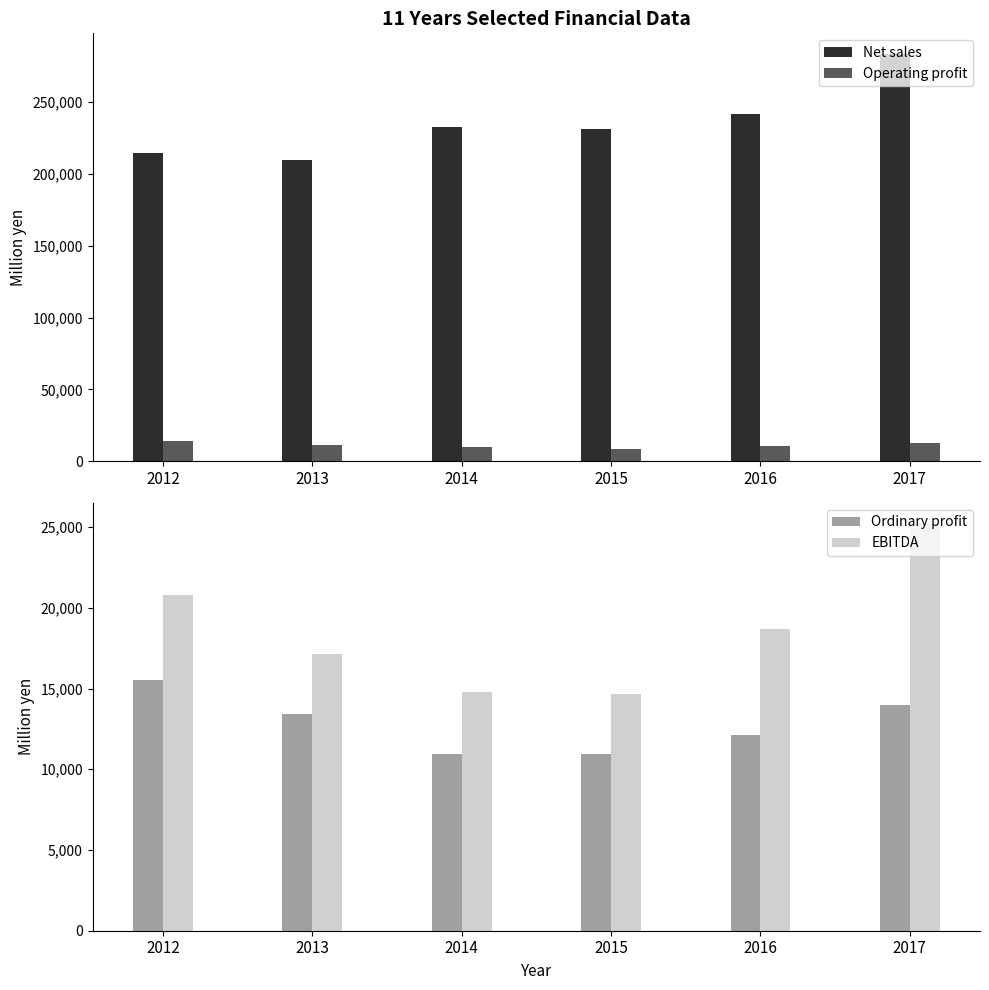

How many data points in Operating profit are above 11441?

2